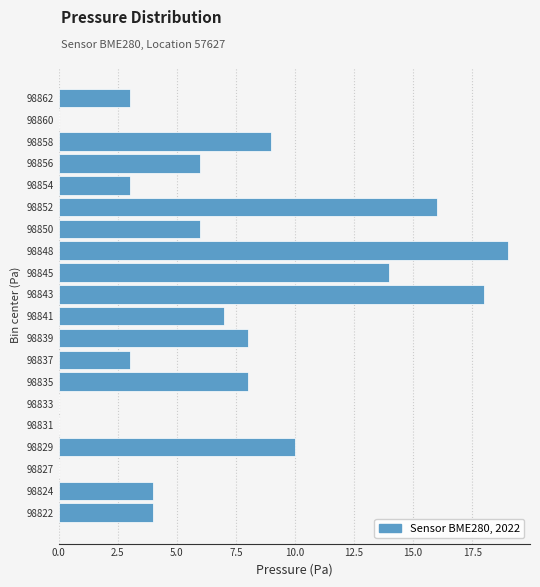

Reading top to bottom, list all the values displayed in this chart.

98862=3	98860=0	98858=9	98856=6	98854=3	98852=16	98850=6	98848=19	98845=14	98843=18	98841=7	98839=8	98837=3	98835=8	98833=0	98831=0	98829=10	98827=0	98824=4	98822=4